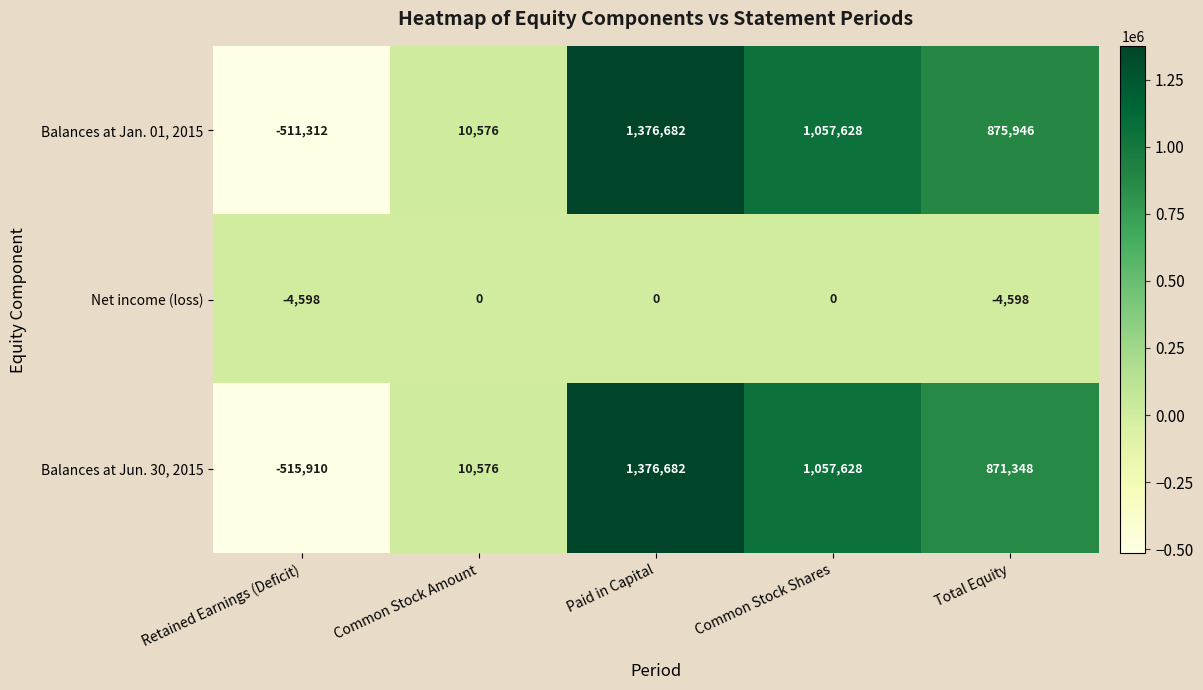

Which series has the largest total across all categories?

Balances at Jan. 01, 2015